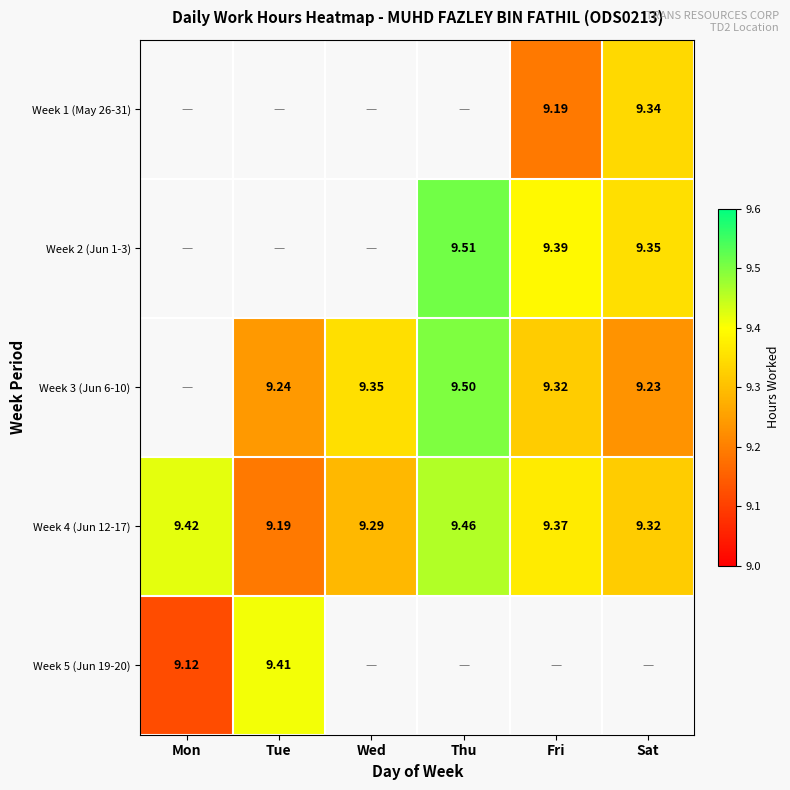

Is the value of Week 3 (Jun 6-10) at Tue greater than the value of Week 2 (Jun 1-3) at Thu?

No